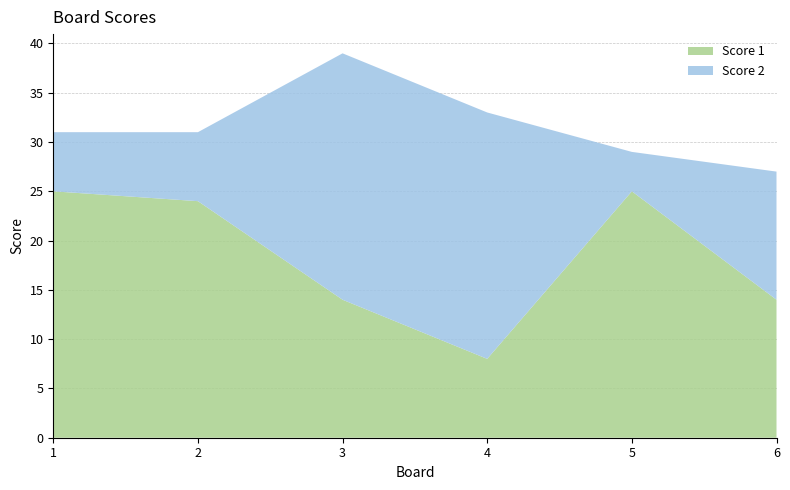

Reading right to left, what are all the values shown in this chart?

Score 1: 6=14	5=25	4=8	3=14	2=24	1=25
Score 2: 6=13	5=4	4=25	3=25	2=7	1=6